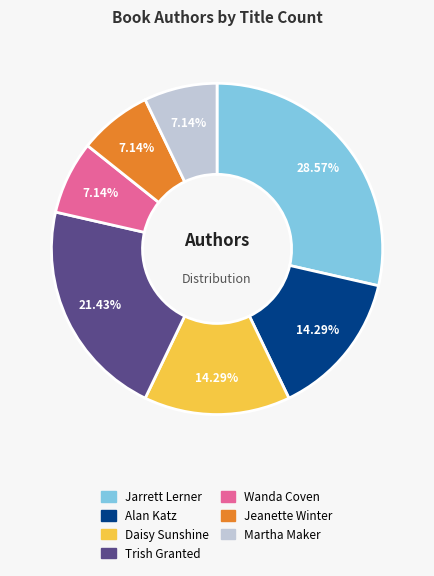

Is there any slice that represents more than half of the pie?

No